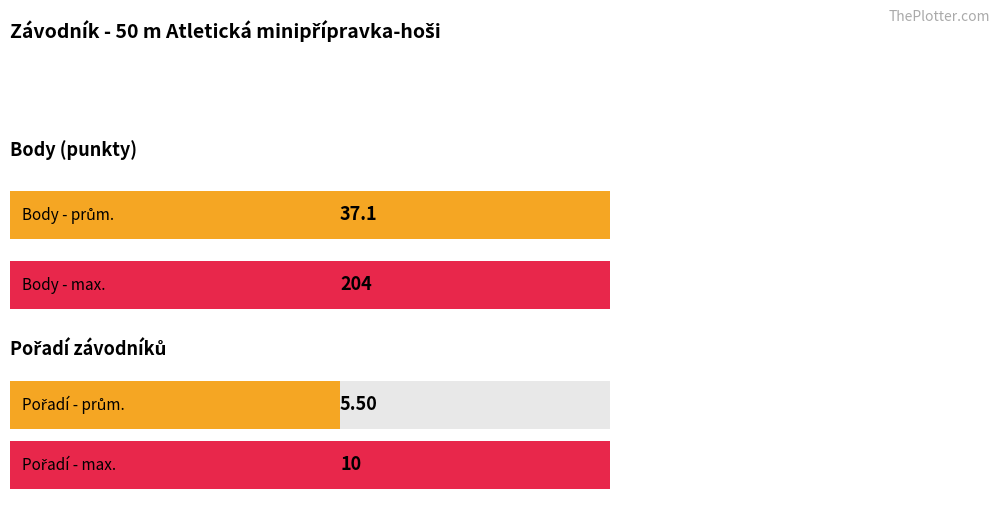

What are all the series names shown in the legend?

Body, Pořadí